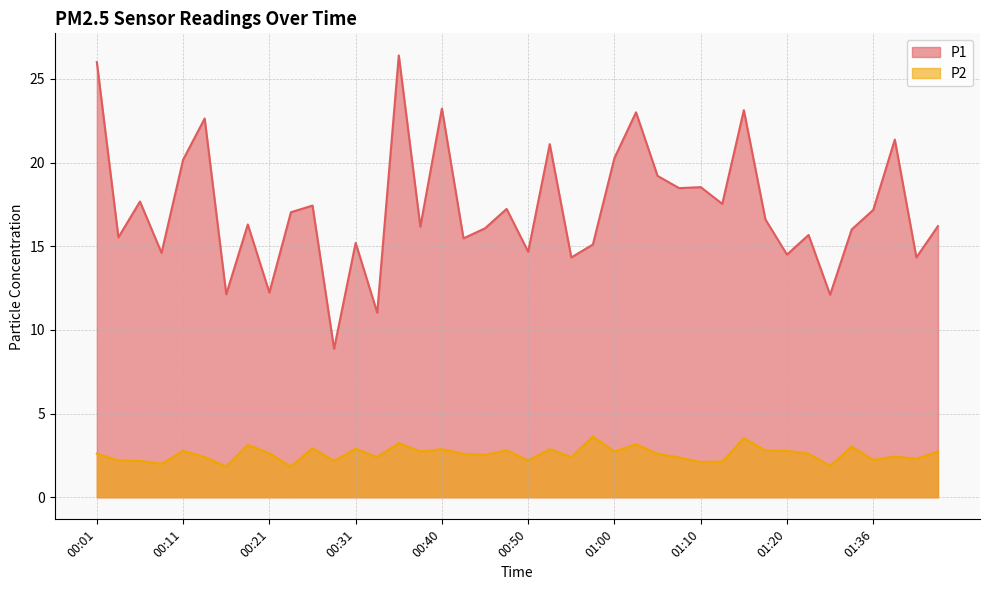

True or false: P2 and P1 intersect in this chart.

False